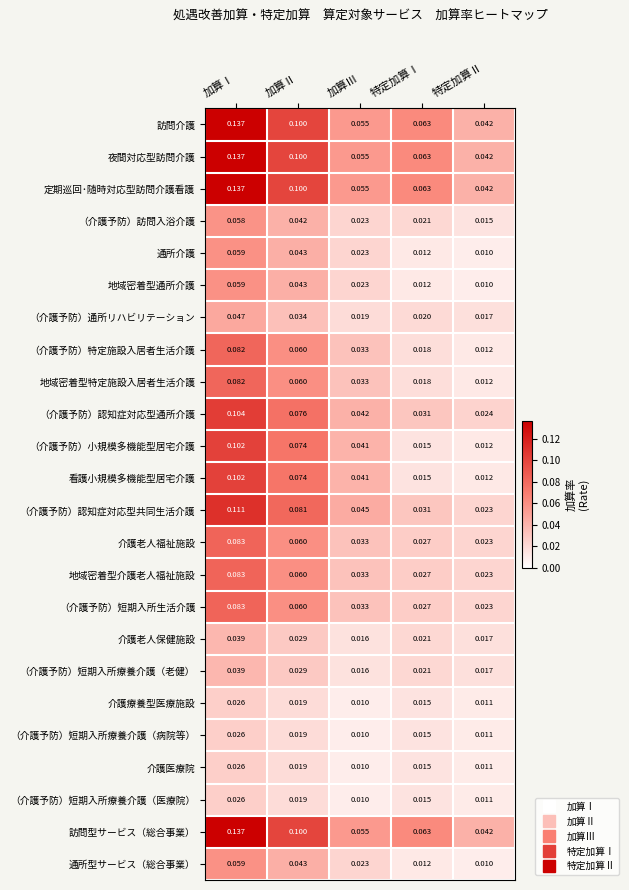

Where is 介護老人福祉施設 nearest to the value 0?

特定加算Ⅱ